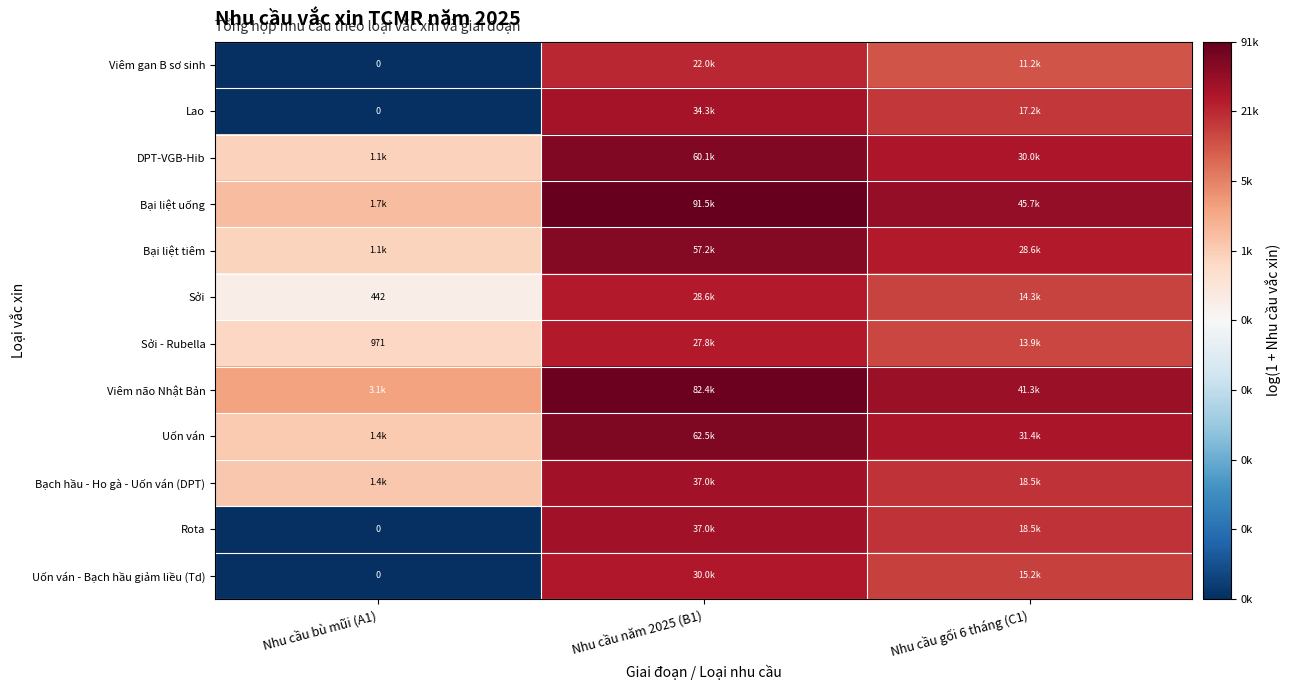

Count the number of categories in the chart.

3